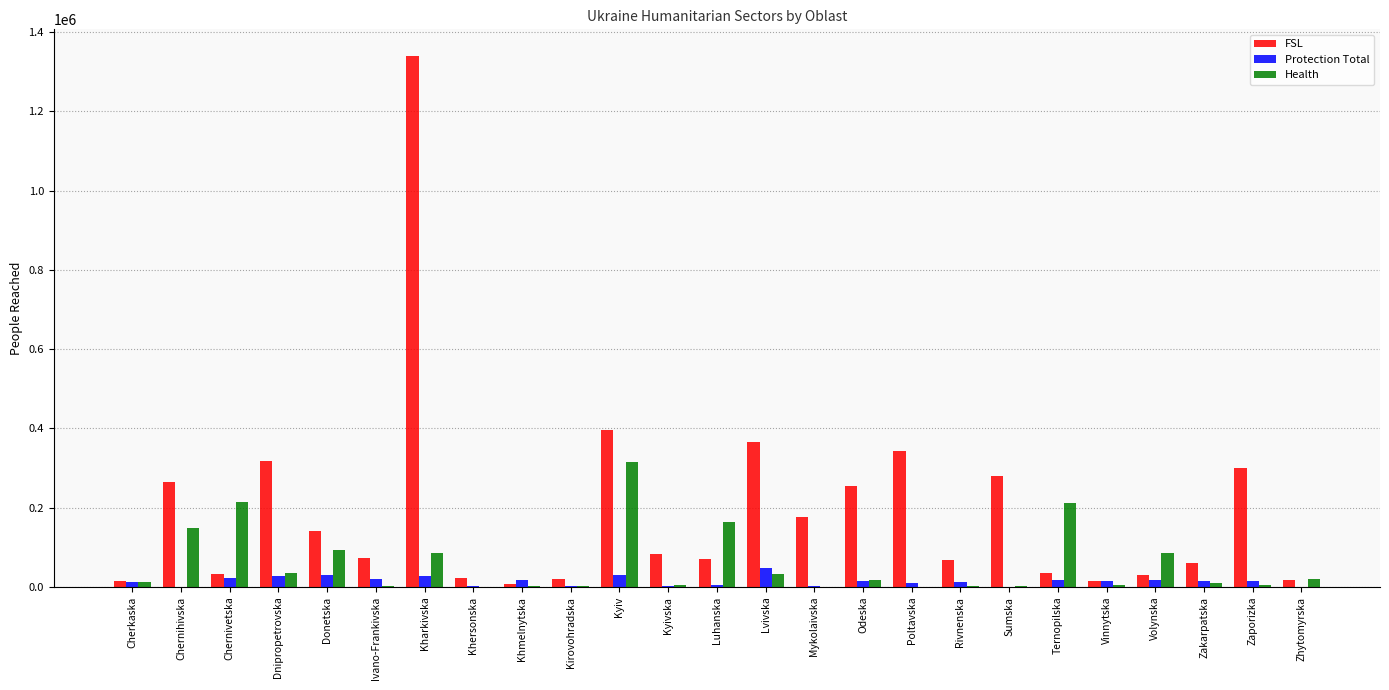

How many groups of bars are there?

25